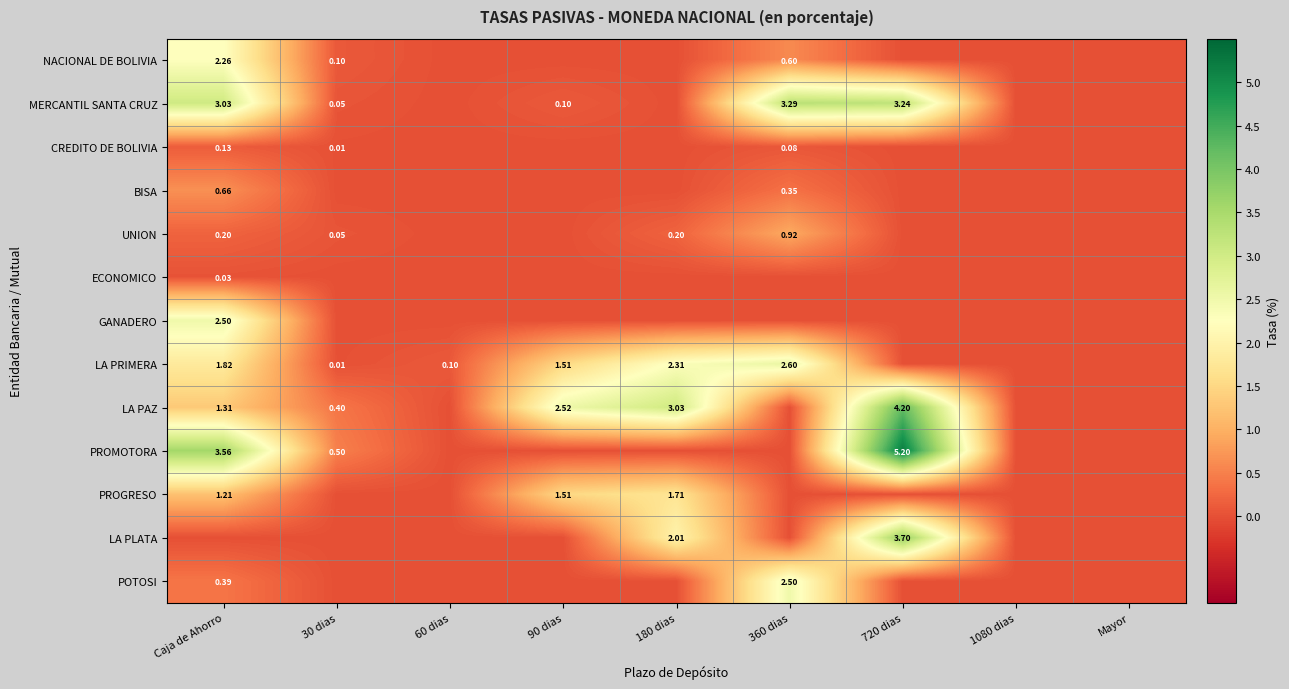

At which category is the sum across all series the highest?

Caja de Ahorro